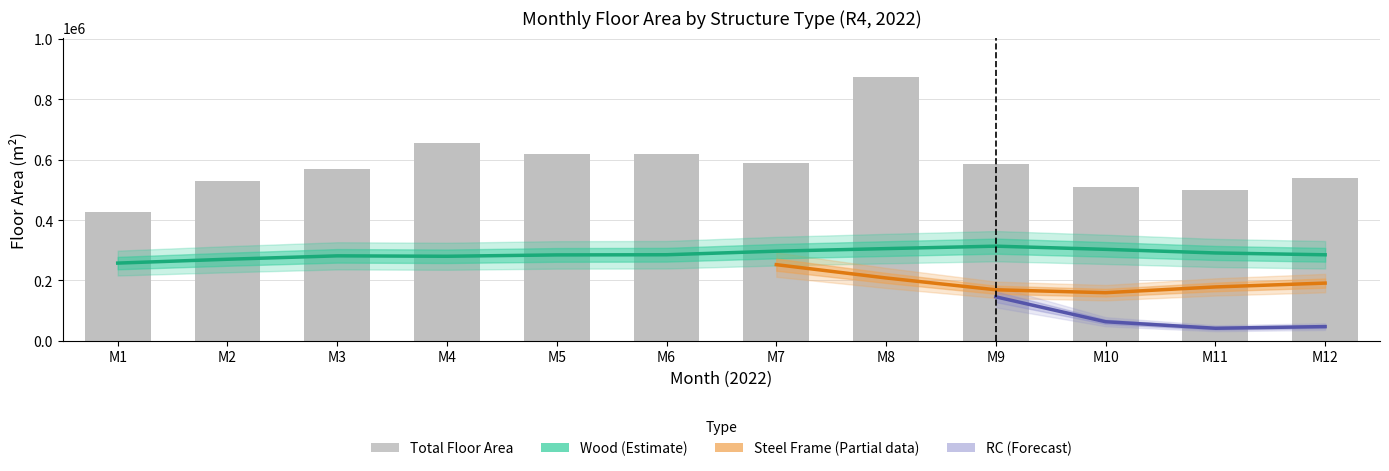

Where is Wood nearest to the value 283629?

3